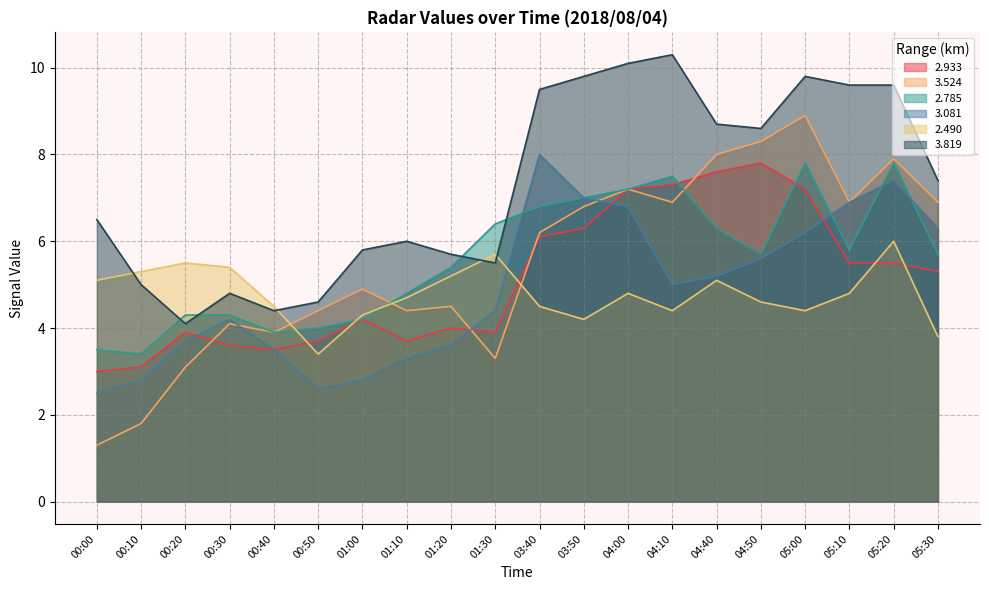

Is it true that 2.785 equals 7.5 at 04:10?

True